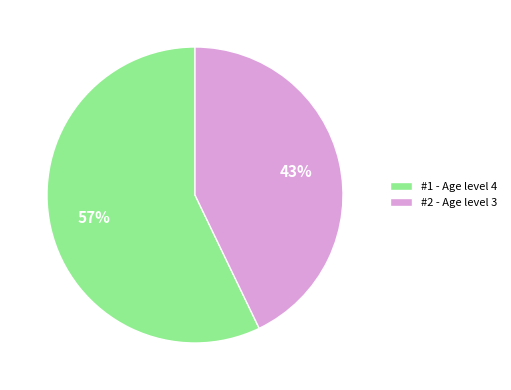

To the nearest percent, what is the difference between the largest and smallest slice percentages?

14%